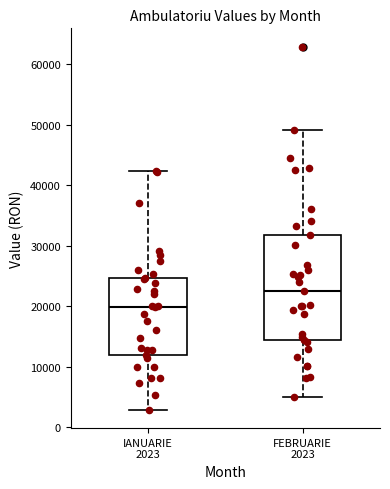

Where is the lower edge of the box for IANUARIE 2023 on the y-axis? The values are not printed on the chart, so give them approximately, as read against the axis.

12000